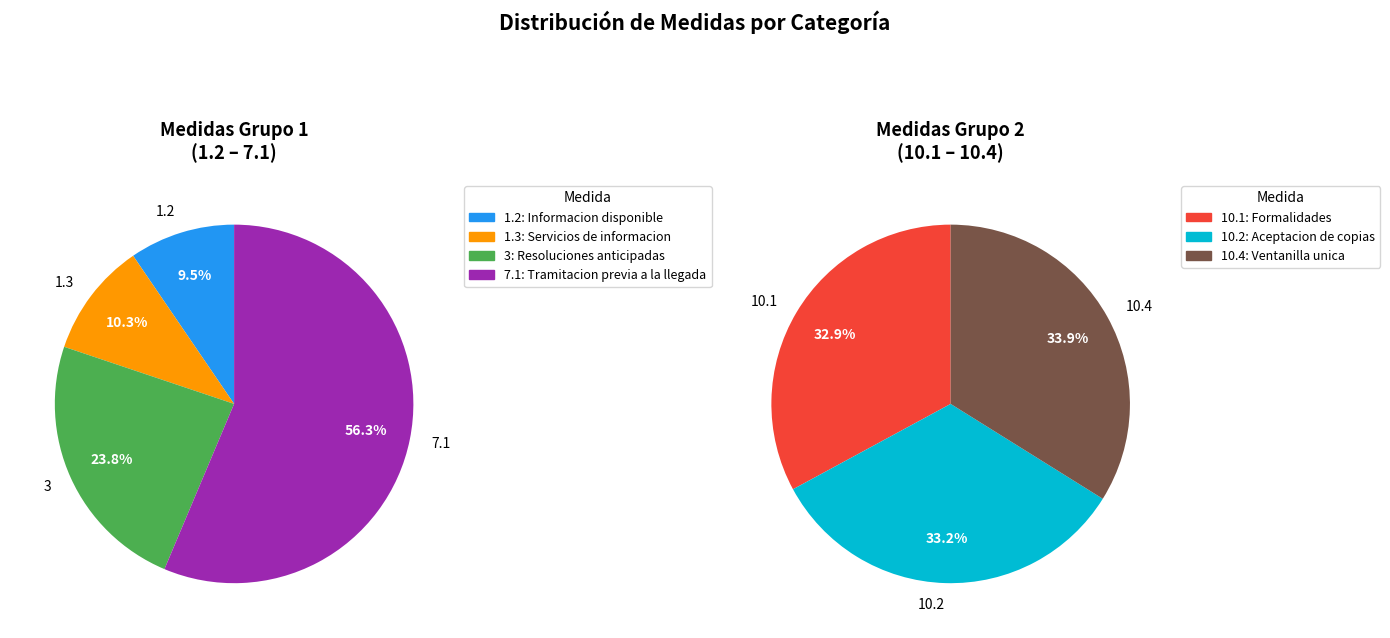

Count the number of slices in the pie.

7